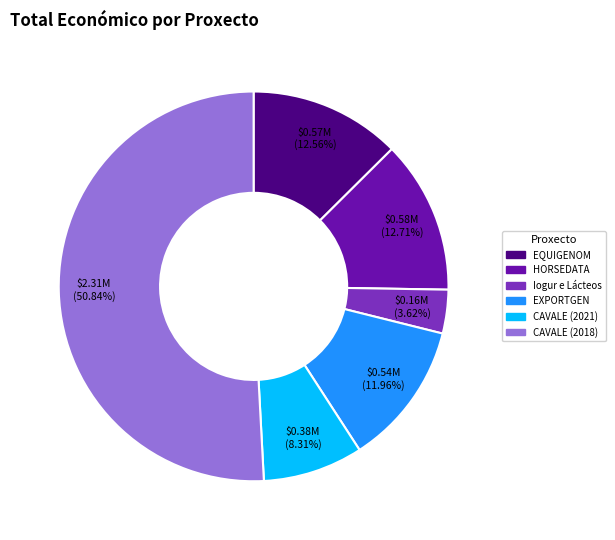

True or false: CAVALE (2021) accounts for 8% of the total.

True